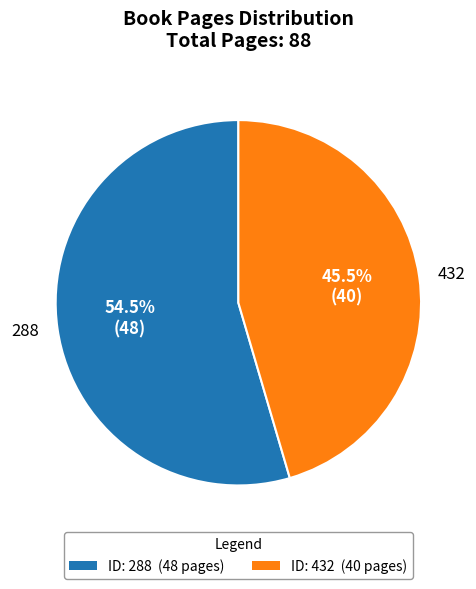

Which category accounts for the majority?

288